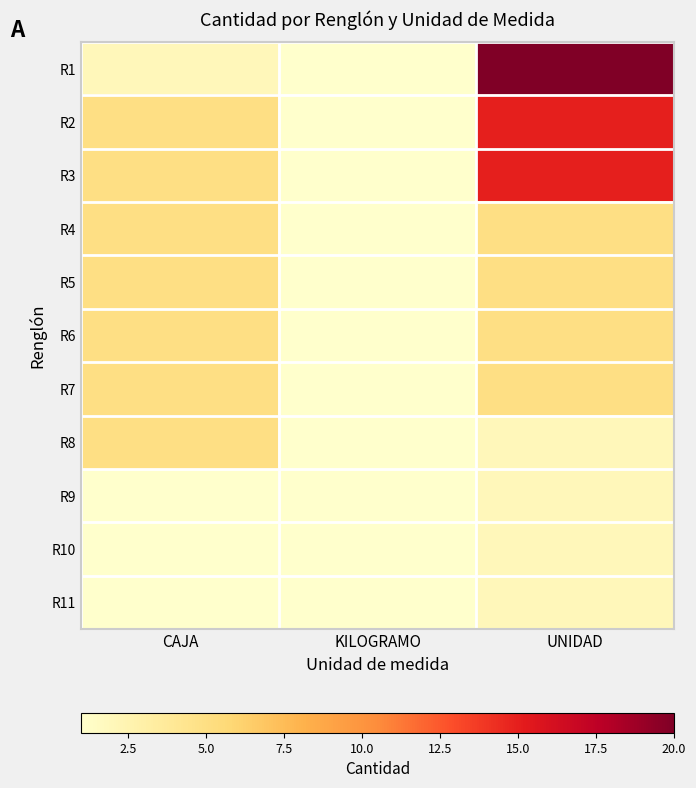

At which category does the chart reach its minimum across all series?

CAJA